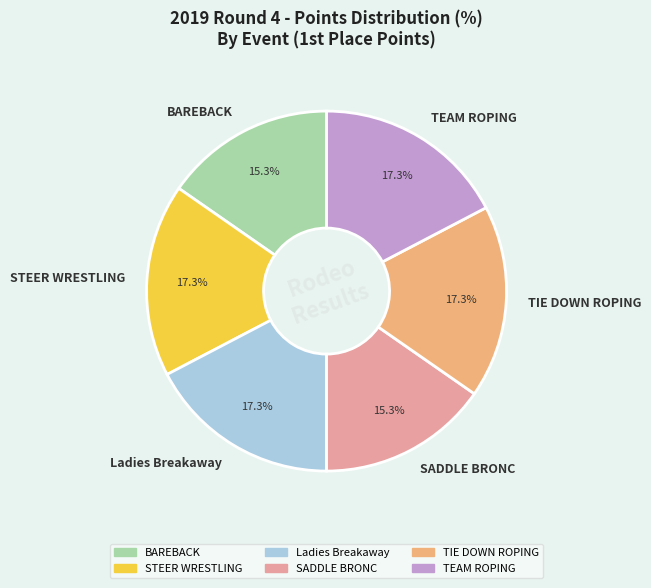

Is it true that TIE DOWN ROPING is 22% of the pie?

False